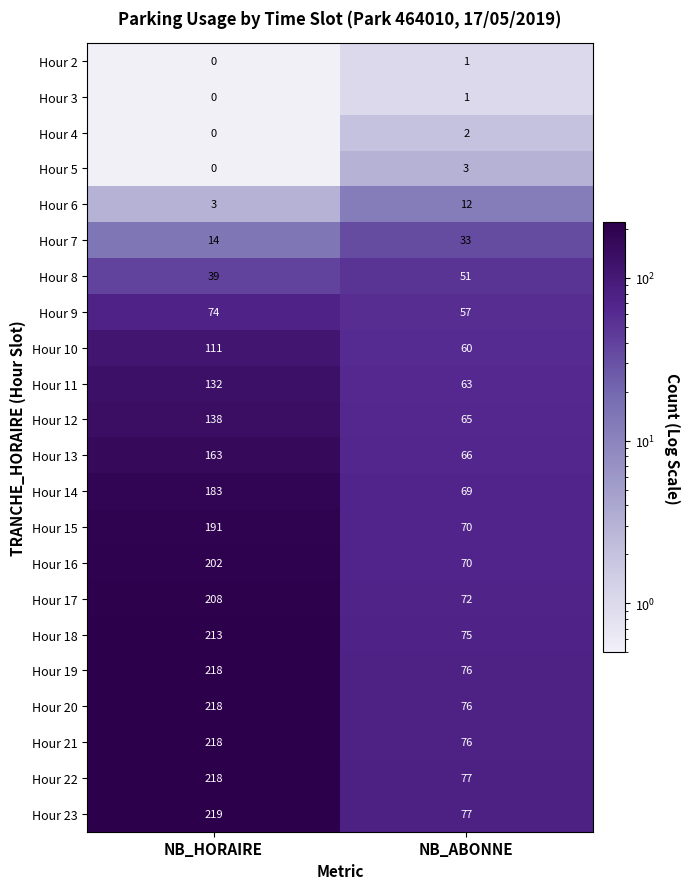

List the labels in order of Hour 21 value, largest first.

NB_HORAIRE, NB_ABONNE